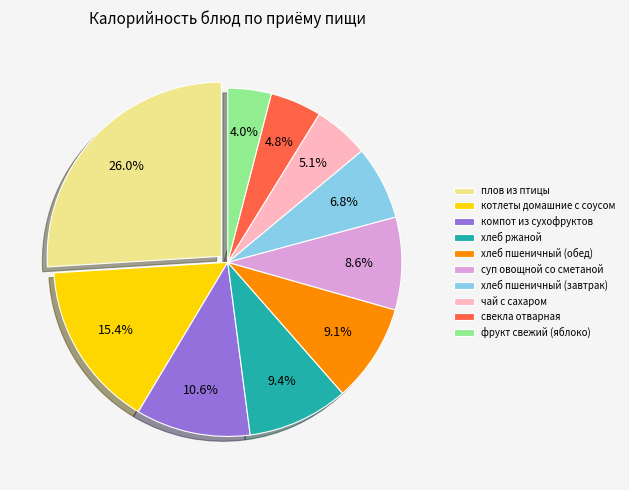

Is there a majority slice in this chart?

No